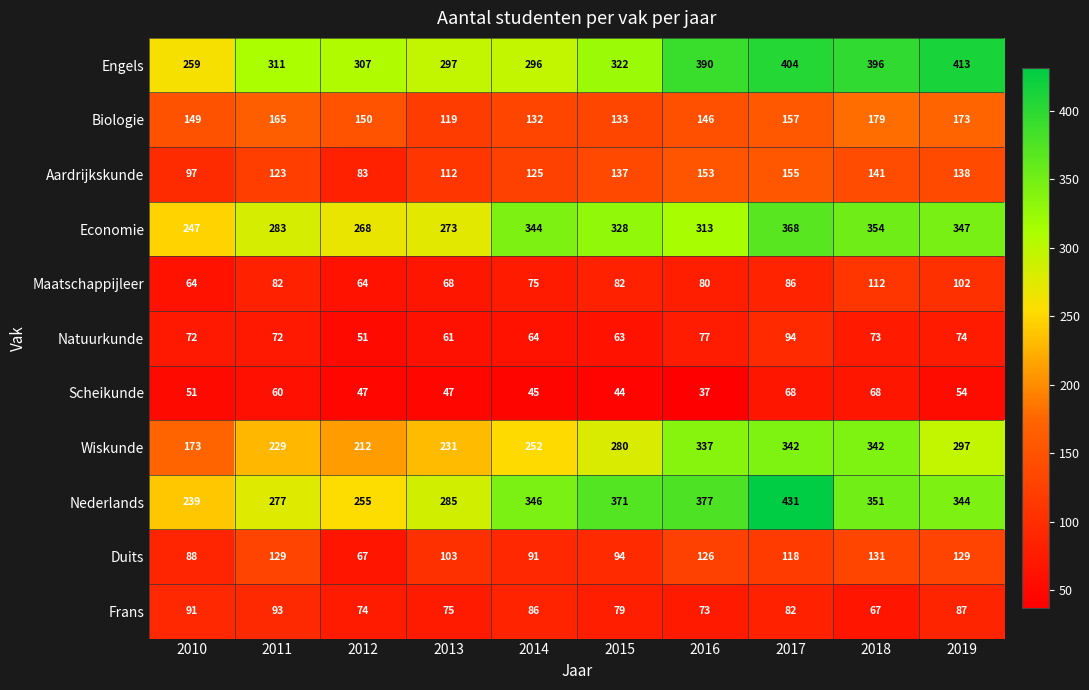

How many data points in Economie are less than 328?

5